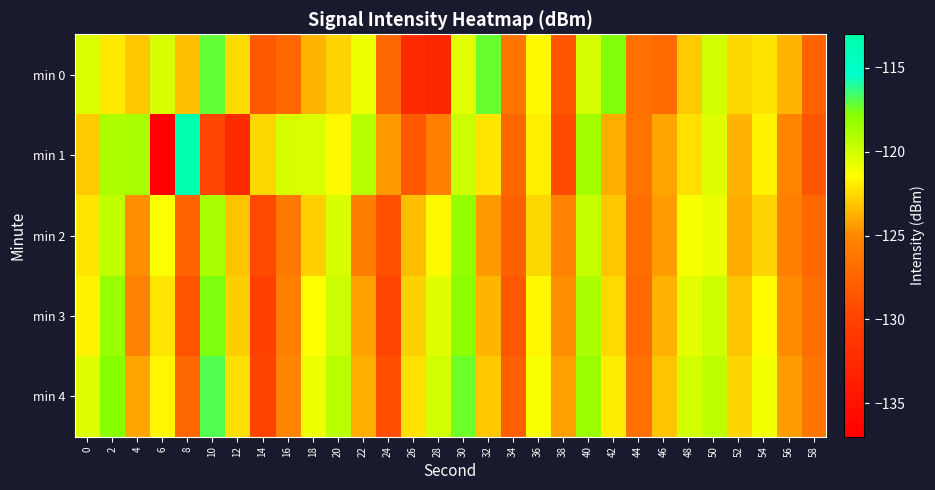

How many distinct data groups are displayed?

5